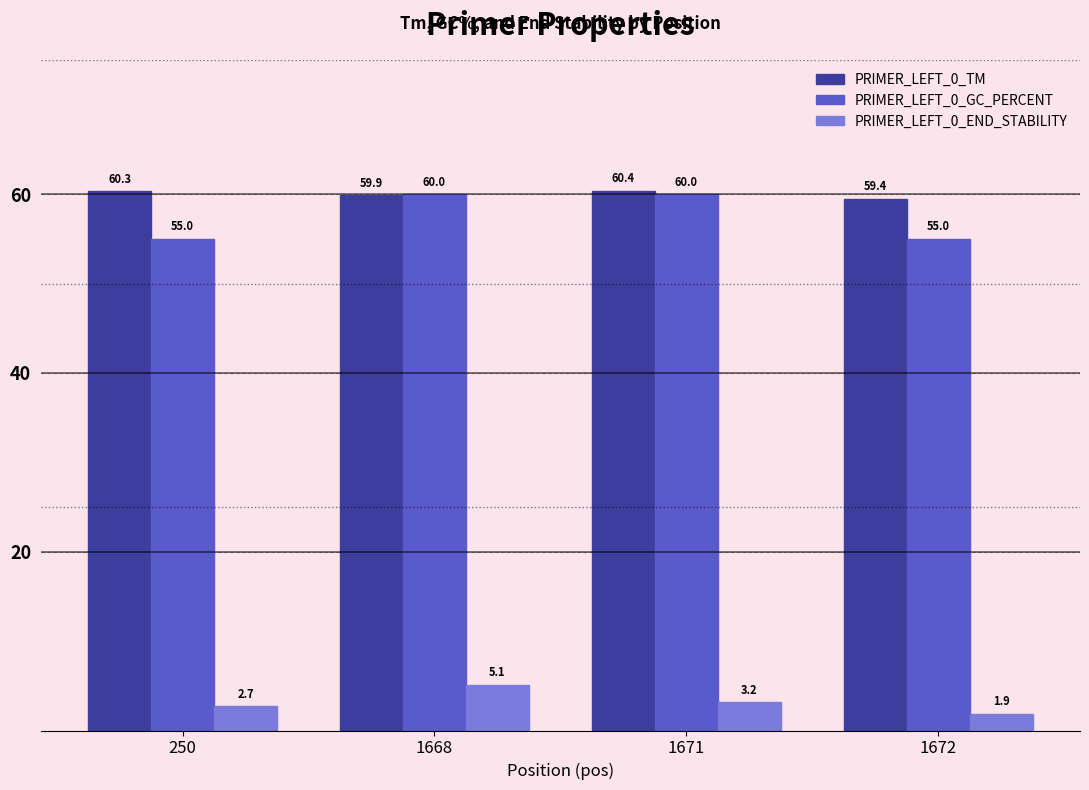

List the labels in order of PRIMER_LEFT_0_TM value, largest first.

1671, 250, 1668, 1672